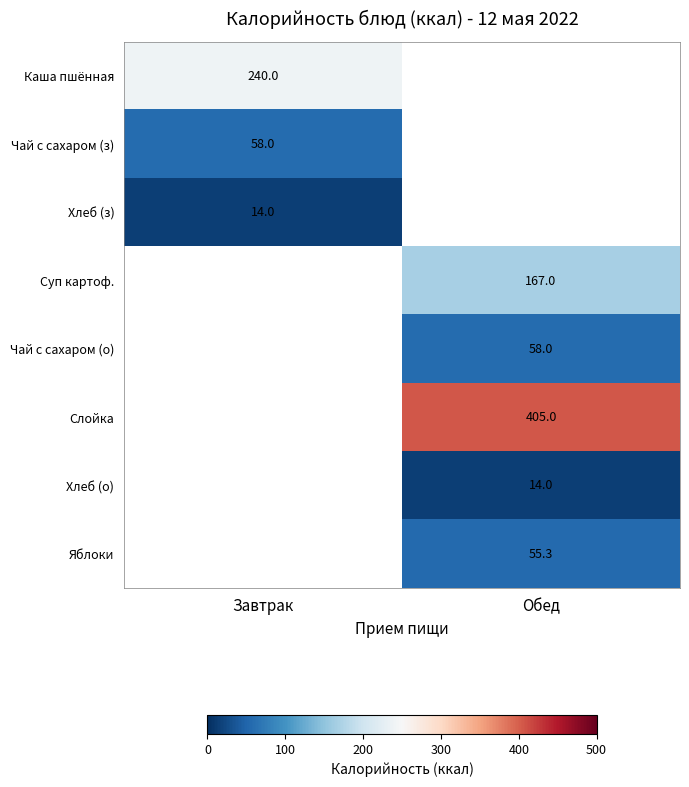

Is the value of Хлеб (о) at Обед greater than the value of Суп картоф. at Обед?

No